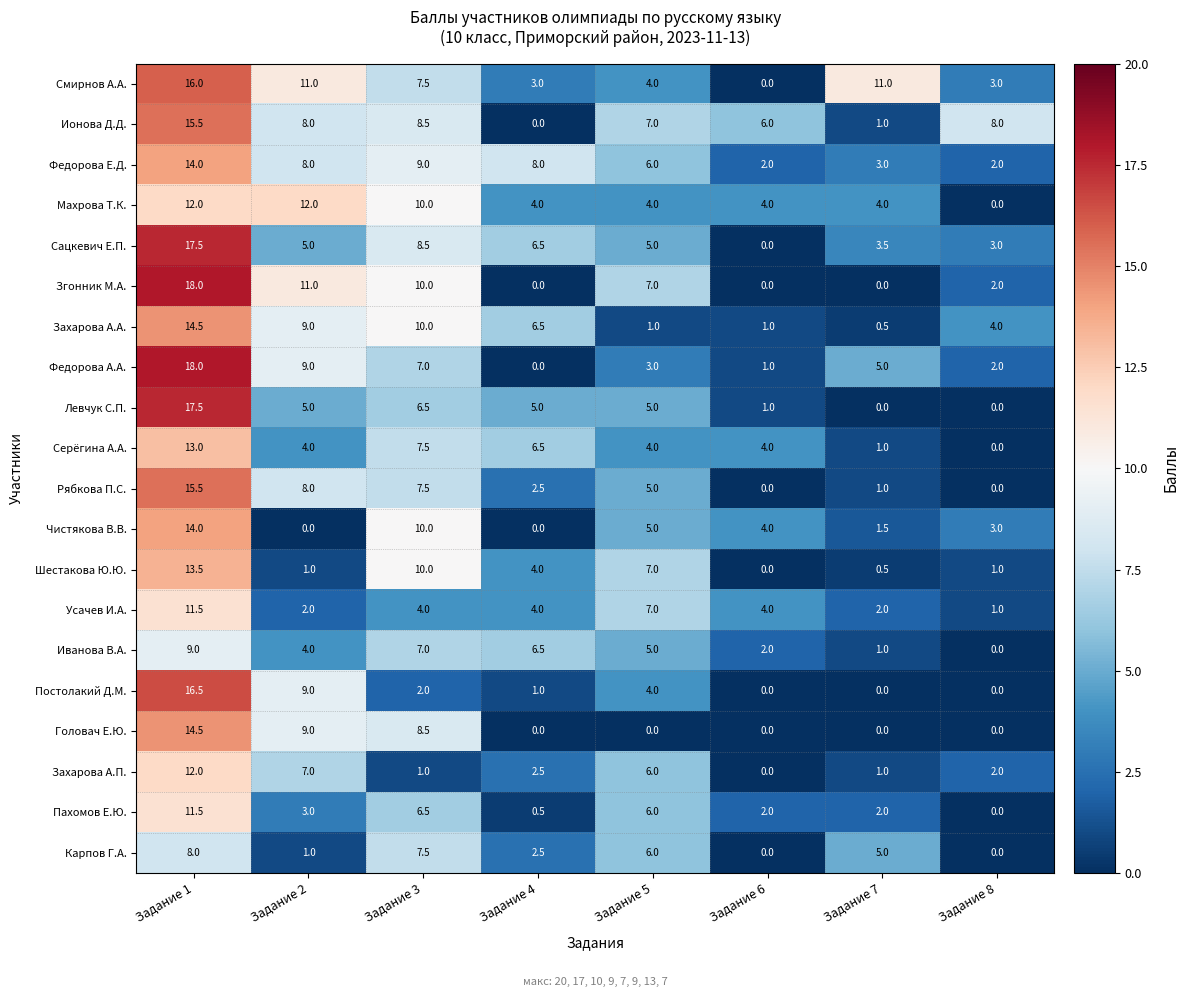

At which label does Пахомов Е.Ю. reach its peak?

Задание 1